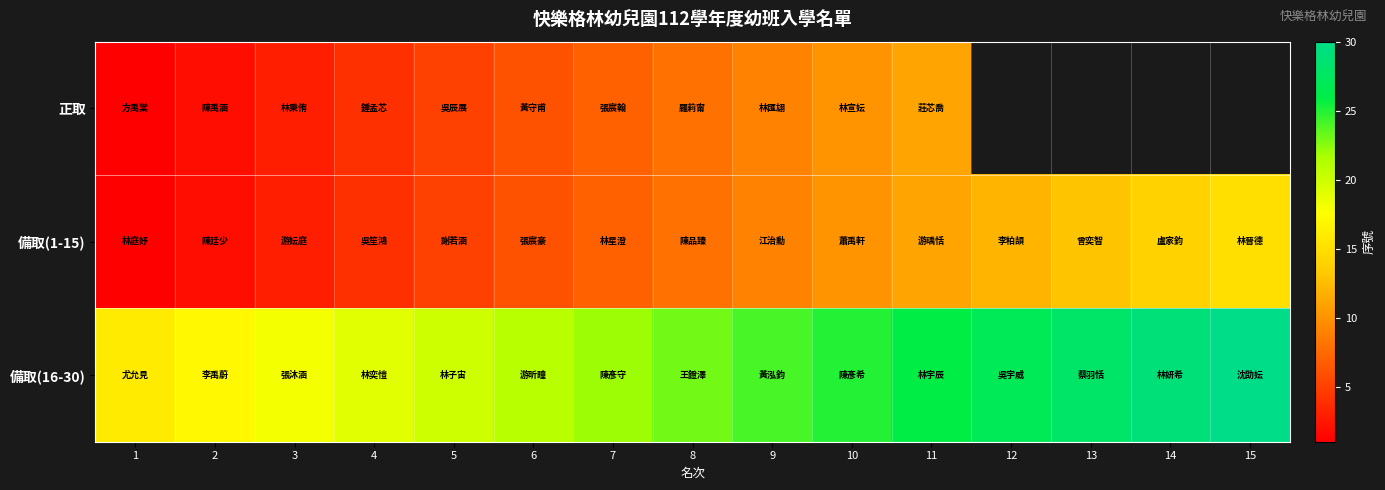

Which label corresponds to the smallest value in the chart?

1